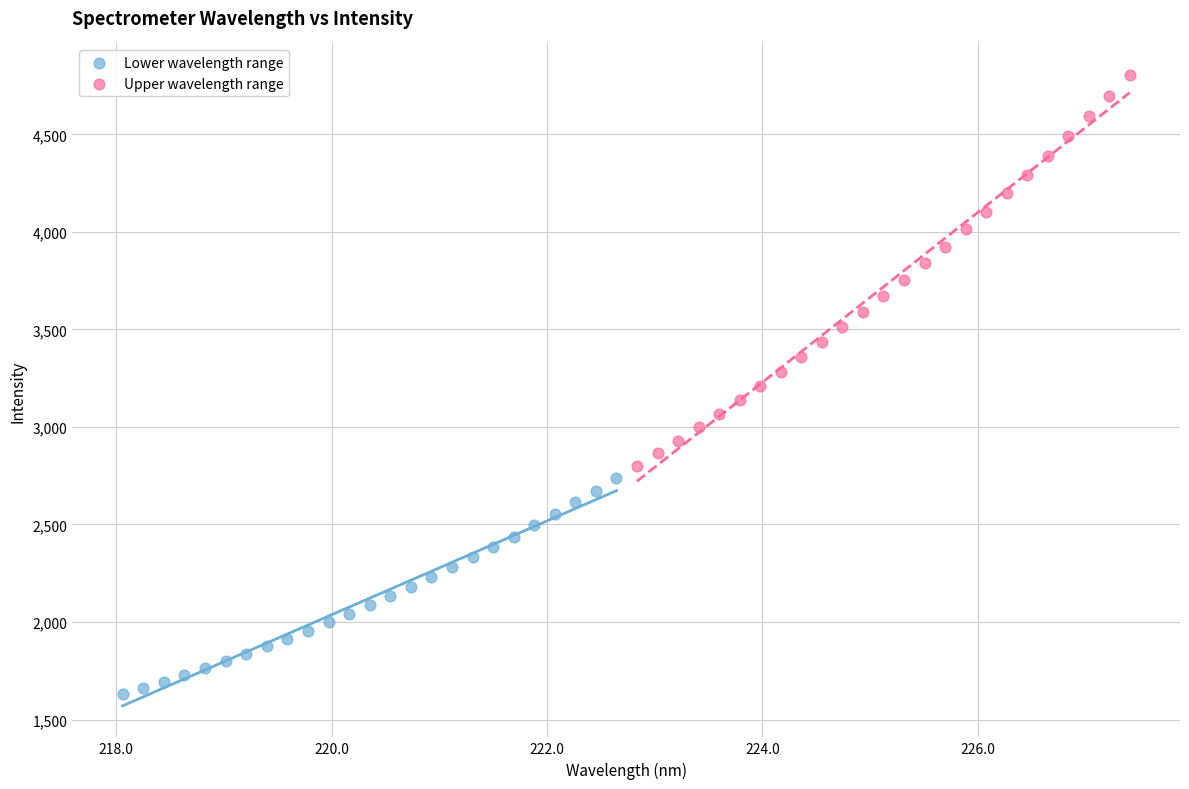

Which series reaches the maximum Y coordinate?

Upper wavelength range